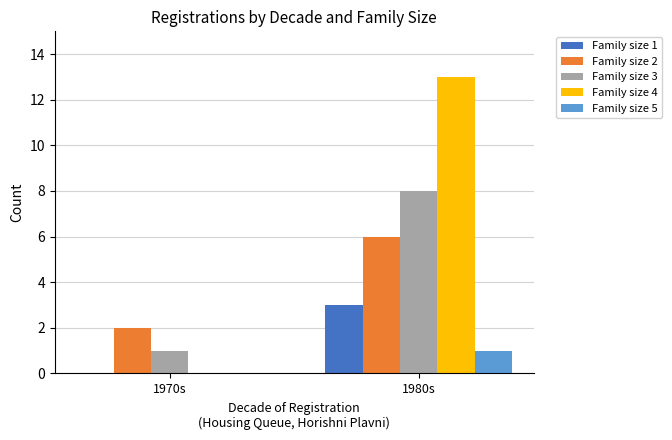

At which category does the chart reach its peak across all series?

1980s